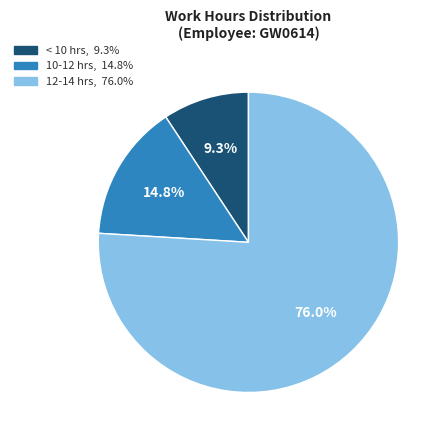

Is there a majority slice in this chart?

Yes